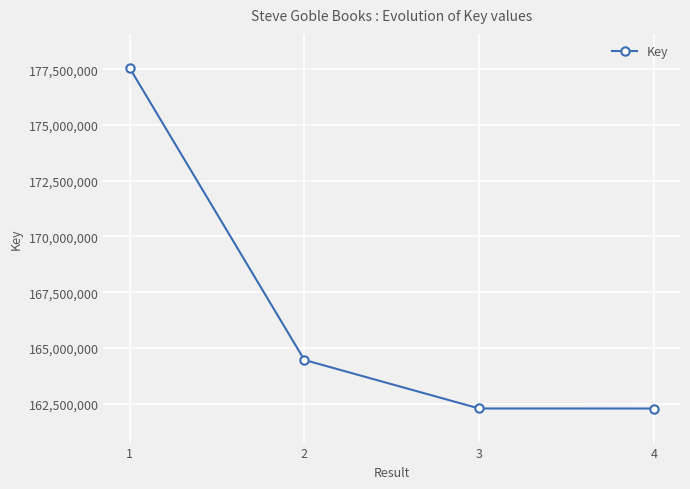

The value at 4 is 37554678. True or false?

False